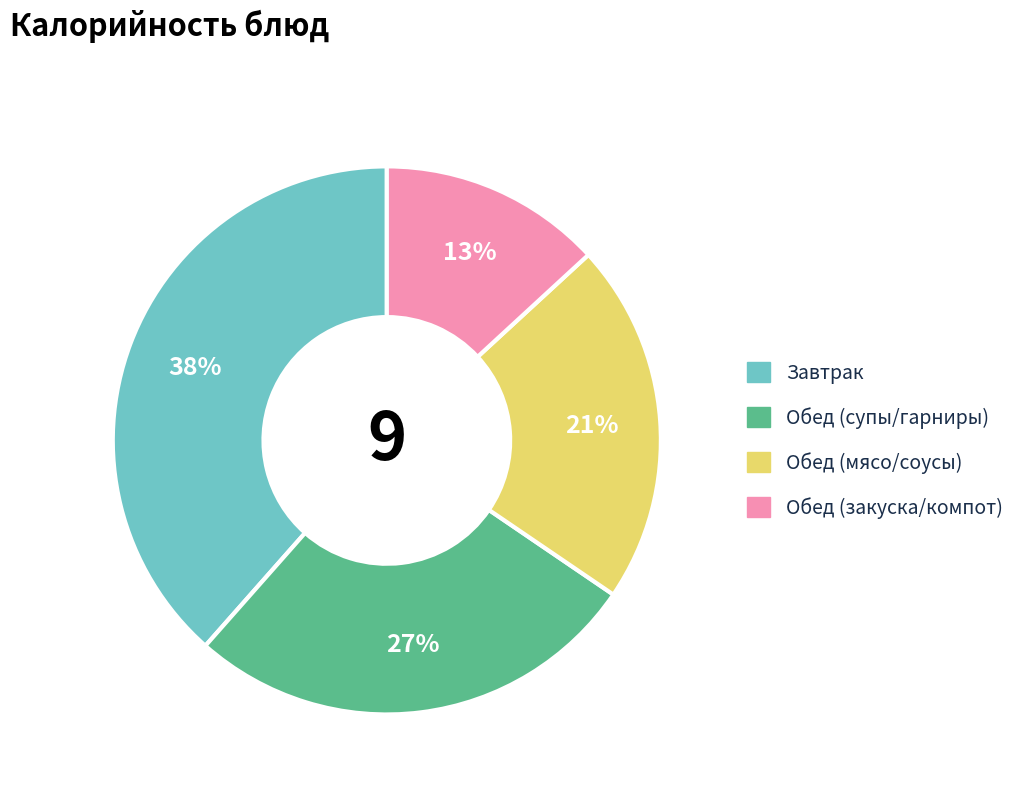

Is there a majority slice in this chart?

No